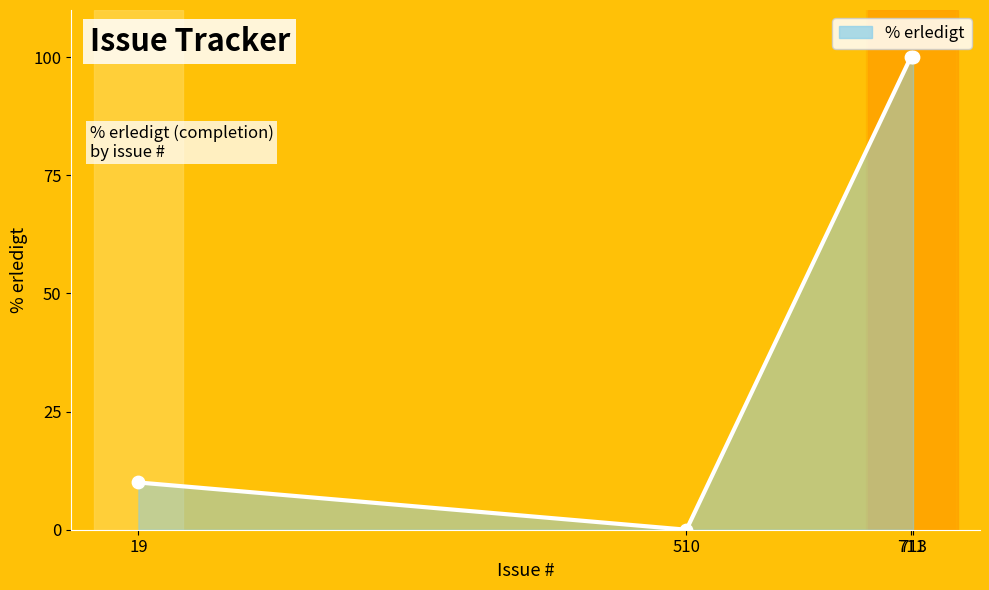

Which has a higher value, 510 or 713?

713